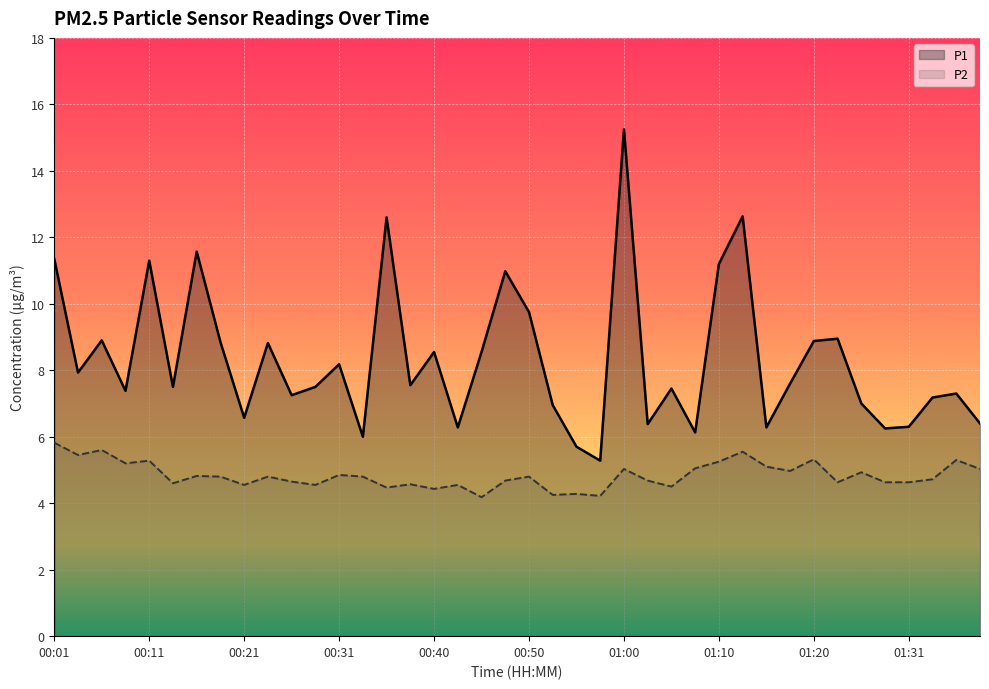

Which has a higher value, 35 or 27?

35